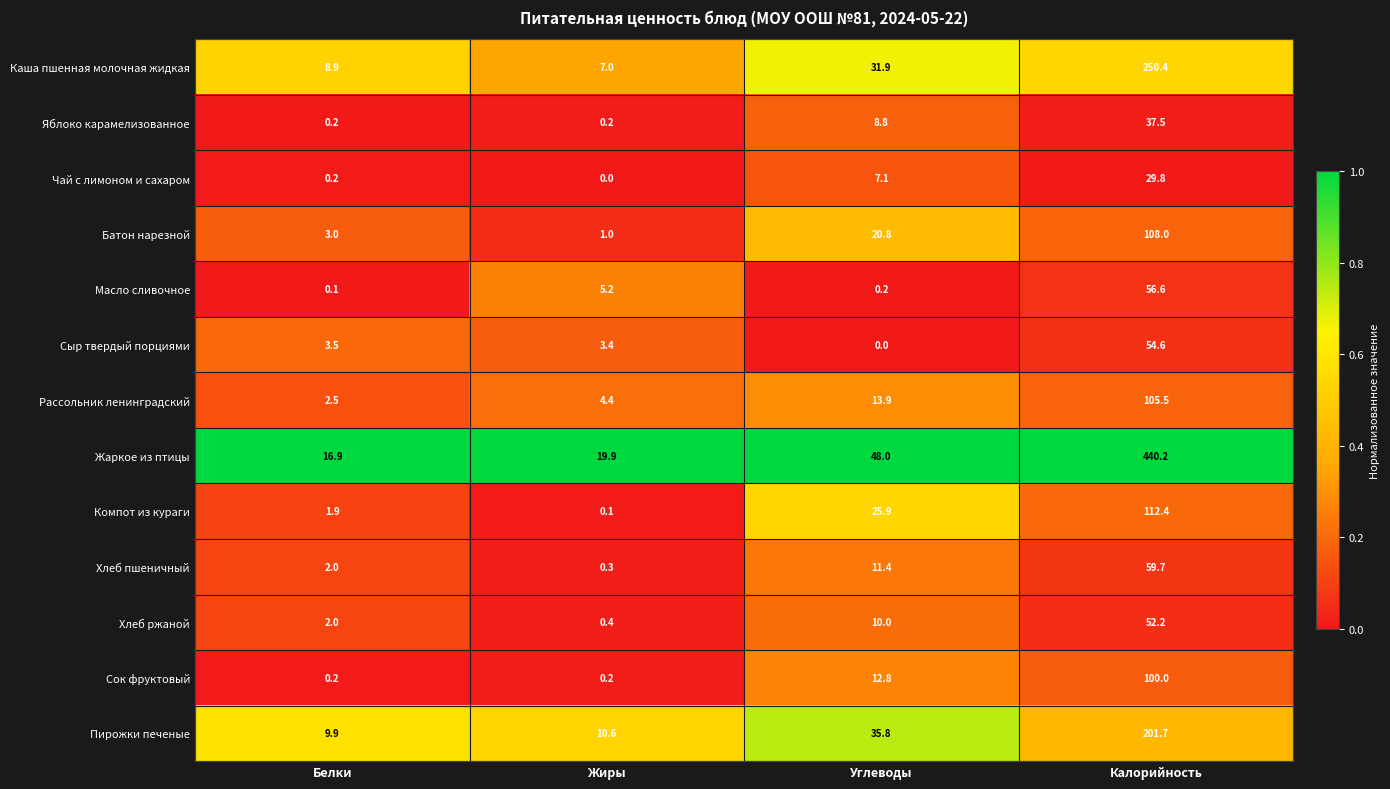

List the series in order of their peak value, lowest first.

Чай с лимоном и сахаром, Яблоко карамелизованное, Хлеб ржаной, Сыр твердый порциями, Масло сливочное, Хлеб пшеничный, Сок фруктовый, Рассольник ленинградский, Батон нарезной, Компот из кураги, Пирожки печеные, Каша пшенная молочная жидкая, Жаркое из птицы